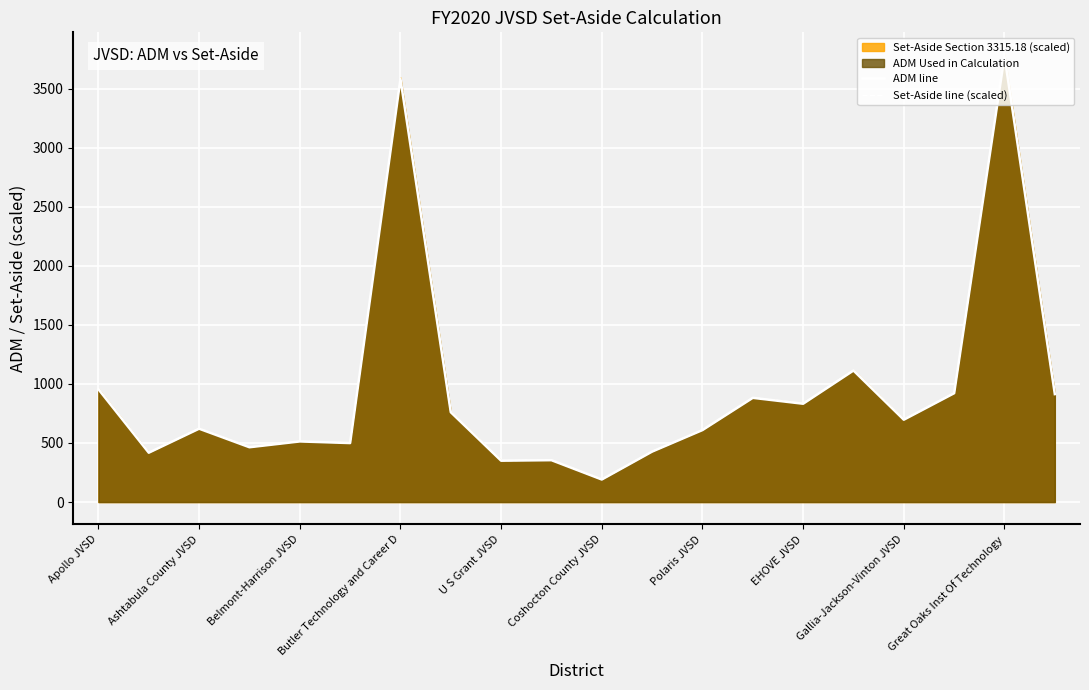

Which series has the widest spread of values?

Set-Aside line (scaled)